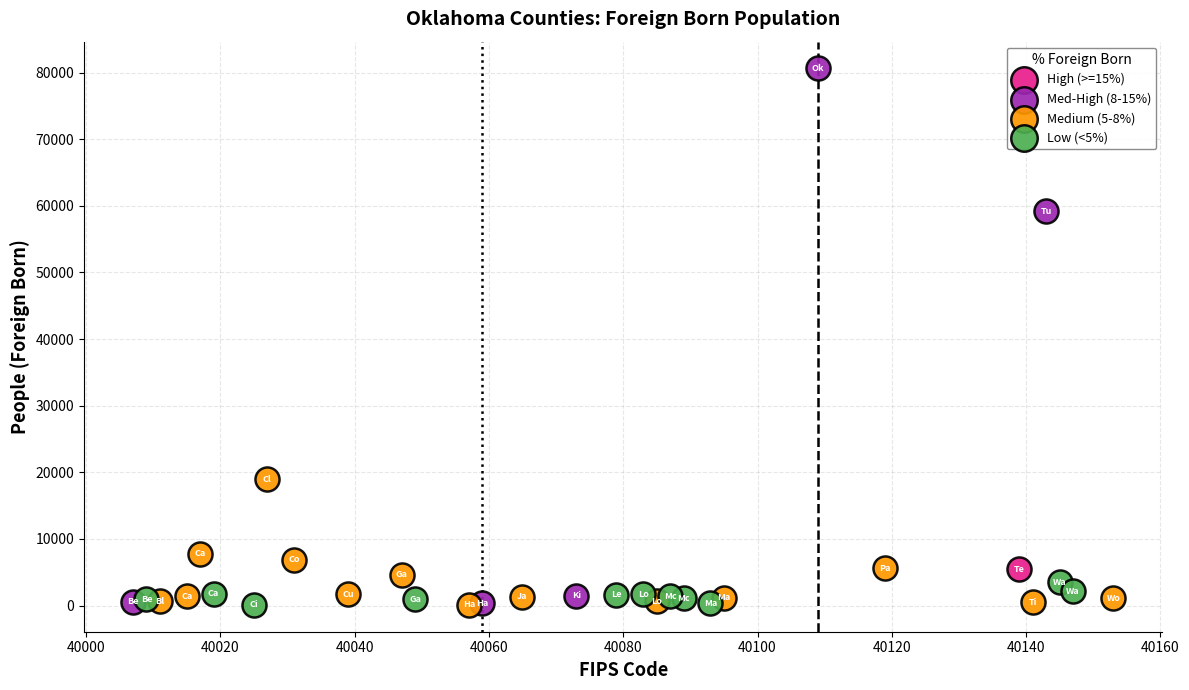

Which series reaches the maximum Y coordinate?

Med-High (8-15%)